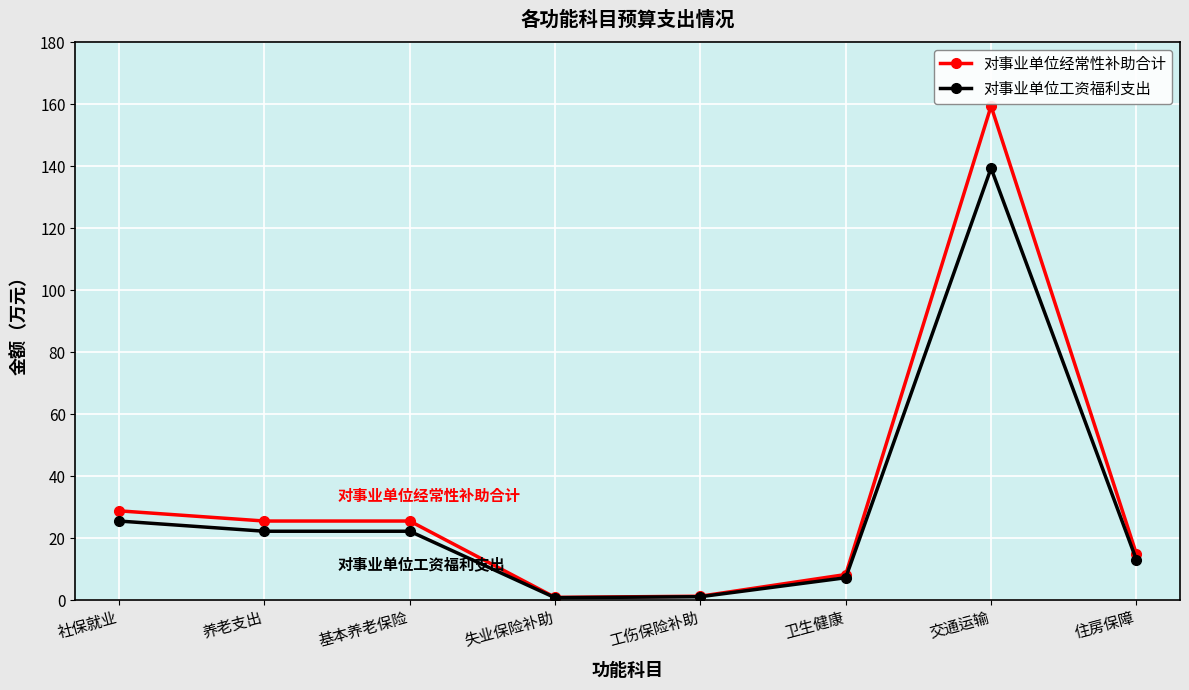

Which series has the largest total across all categories?

对事业单位经常性补助合计